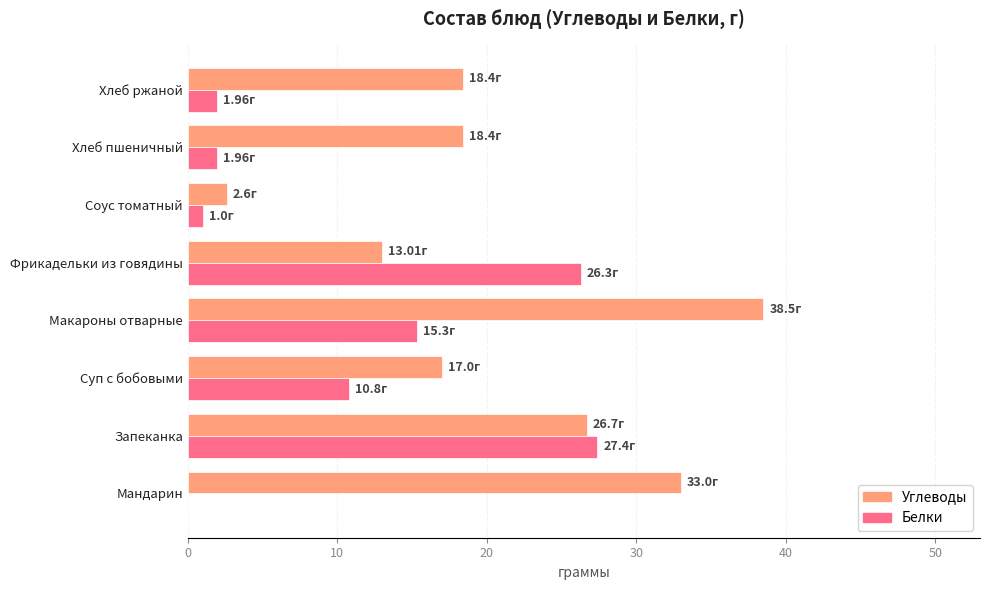

What is the total value across all series at Хлеб пшеничный?

20.4